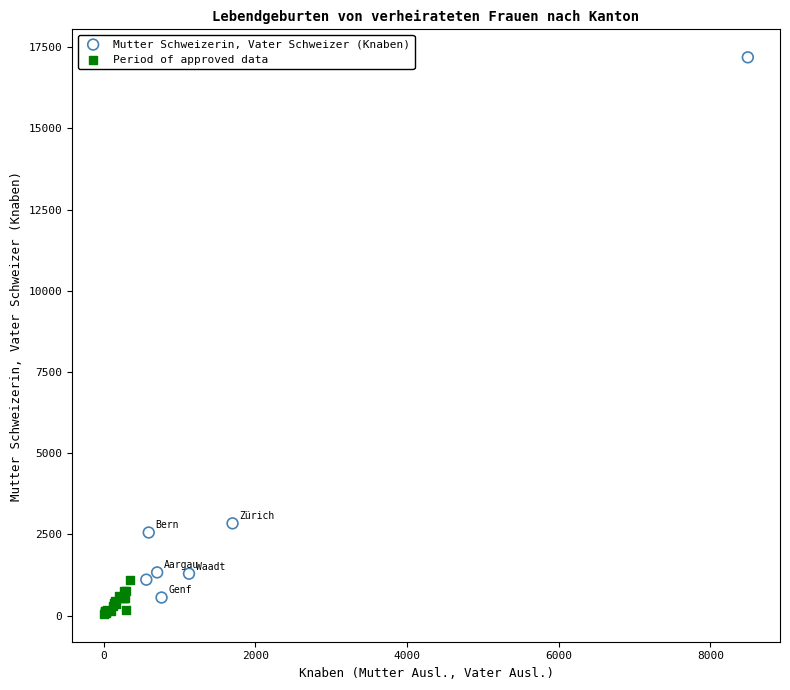

Which series reaches the minimum Y coordinate?

Period of approved data